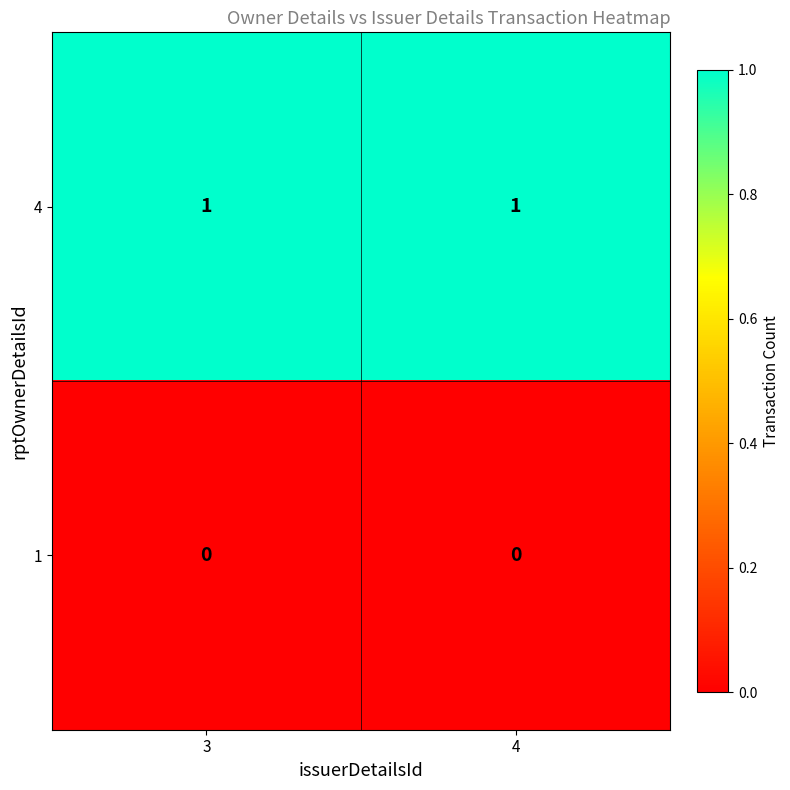

Rank the series by their average value, from highest to lowest.

4, 1